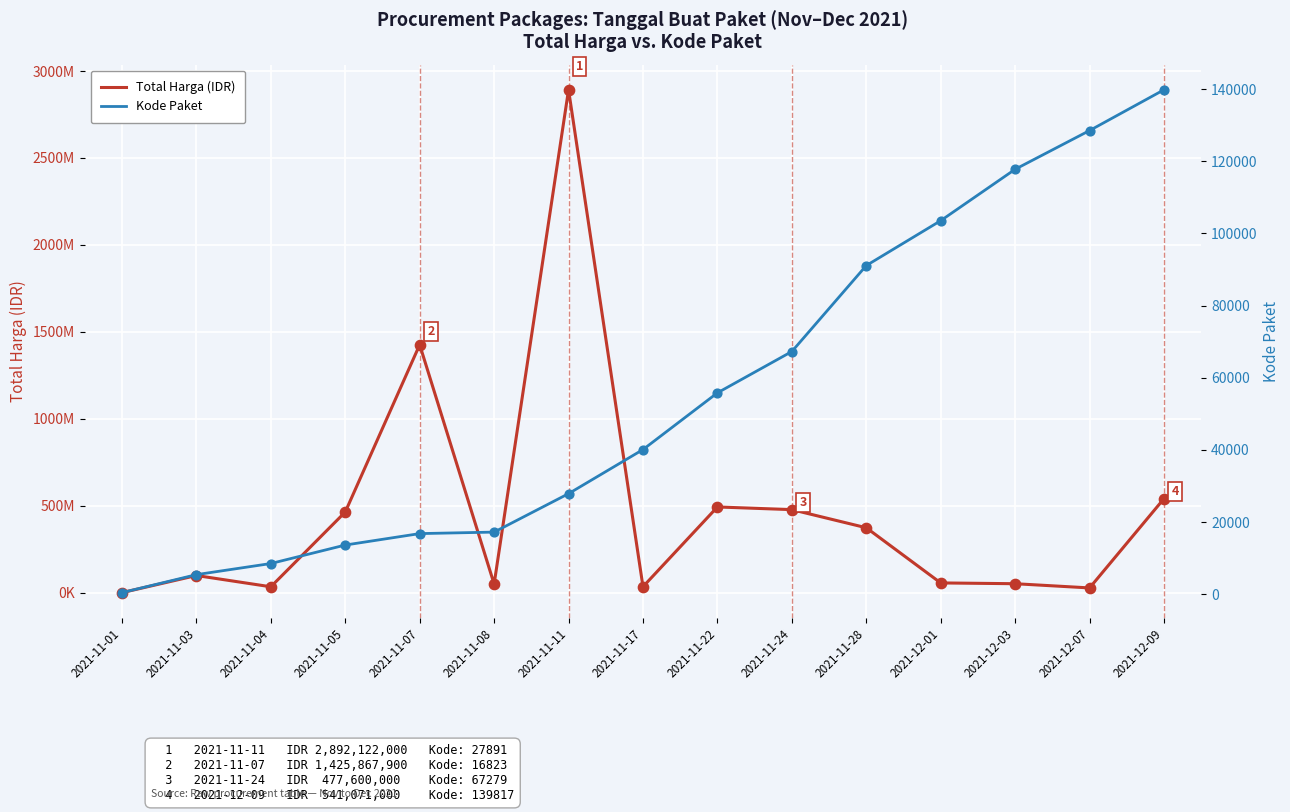

Is the value of Total Harga (IDR) at 2021-12-03 greater than the value of Kode Paket at 2021-12-01?

Yes